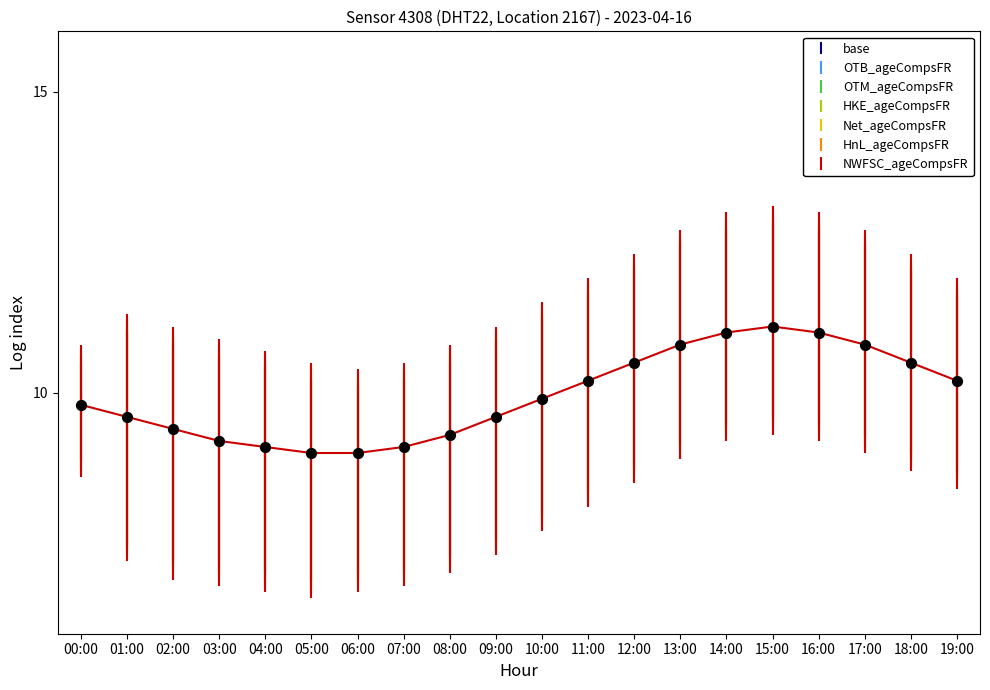

What is the change in value from 01:00 to 17:00?

+1.2